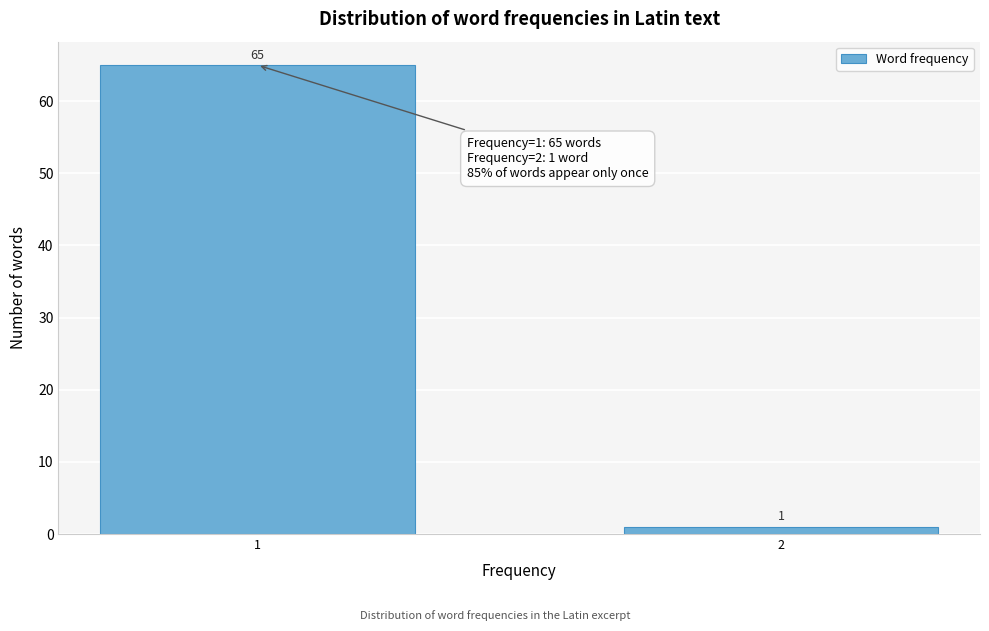

Reading right to left, transcribe all the data shown in this chart.

2=1	1=65